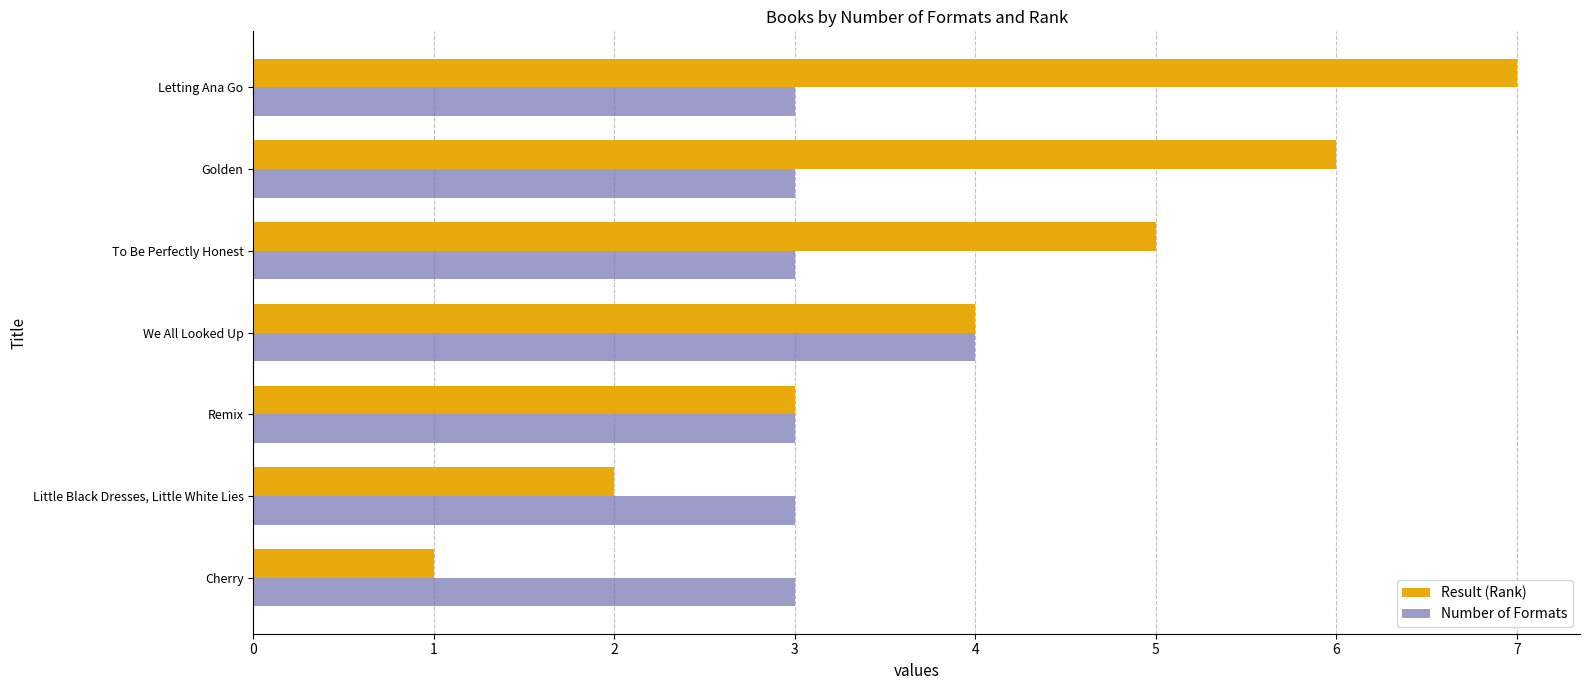

True or false: Result (Rank) has a value of 7 at Letting Ana Go.

True